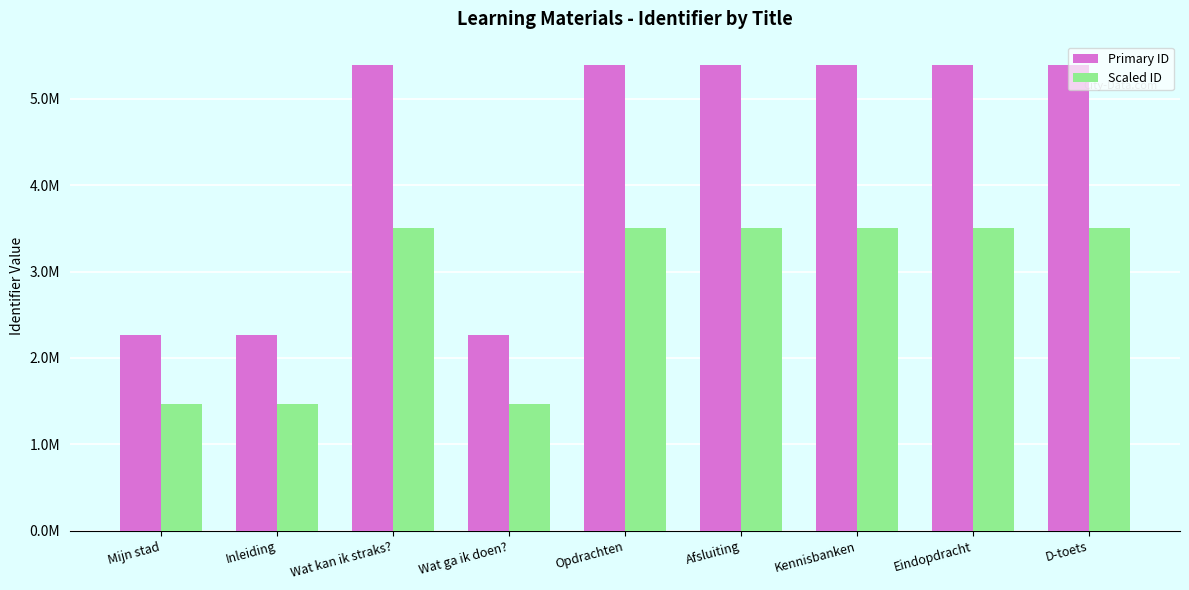

Reading left to right, extract all data points from this chart.

Primary ID: 2262547.0	2262548.0	5389947.0	2262552.0	5389950.0	5389952.0	5389953.0	5389964.0	5389966.0
Scaled ID: 1470655.6	1470656.2	3503465.6	1470658.8	3503467.5	3503468.8	3503469.5	3503476.6	3503477.9